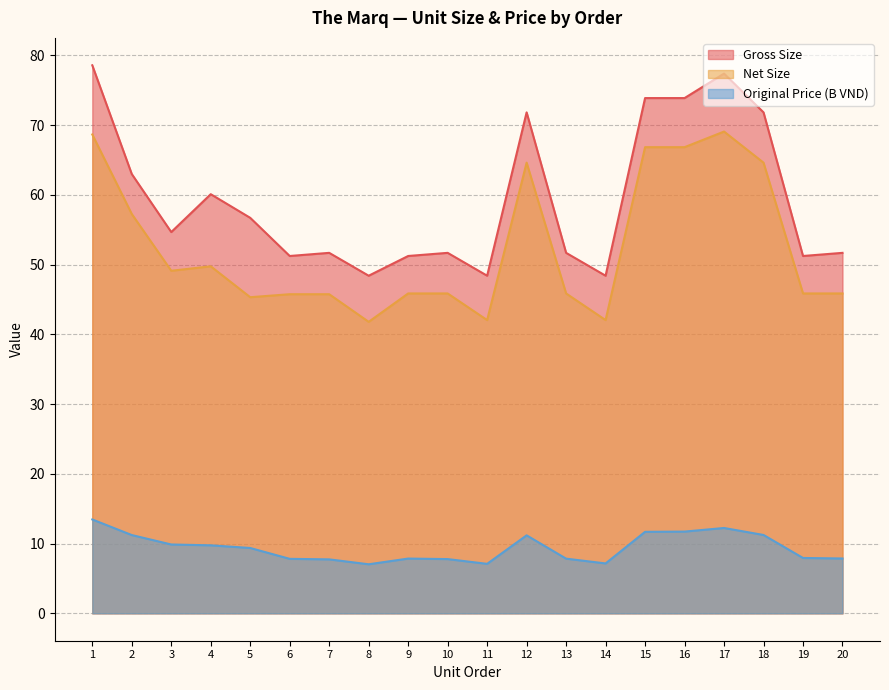

How many interior local peaks does the Original Price (B VND) series have?

3